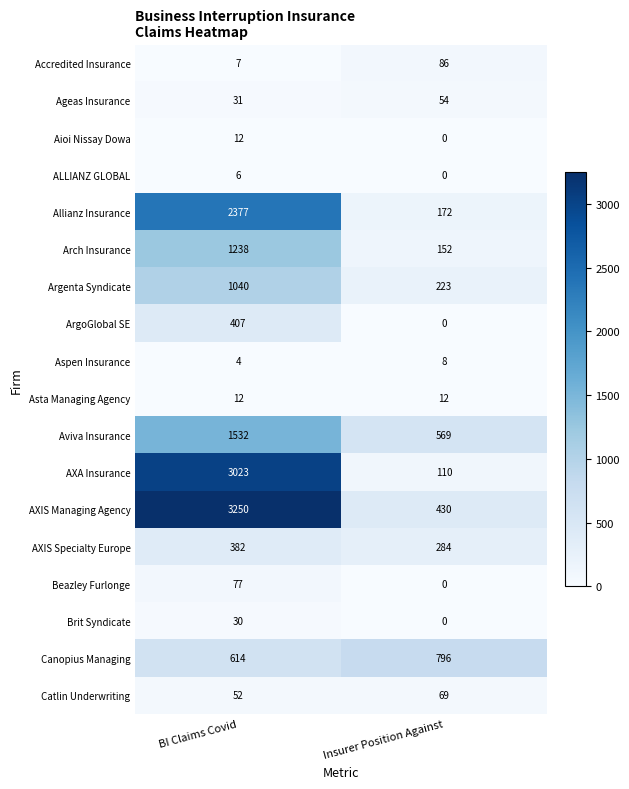

At which label is AXA Insurance closest to 1566?

Insurer Position Against